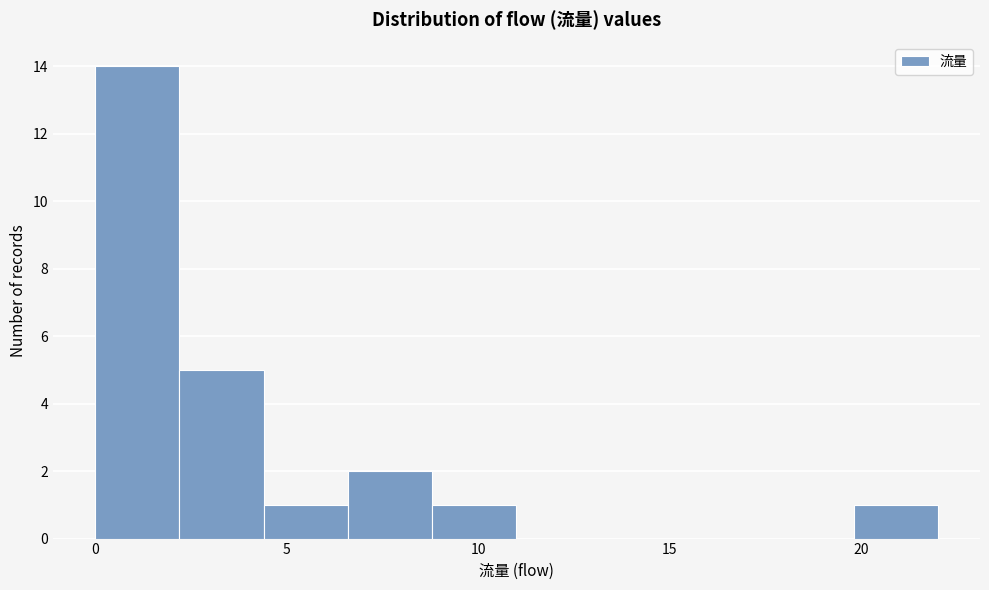

Reading left to right, transcribe this chart: for each bar, give the range it covers on the x-axis and its height. Neither the bar edges nor the heights are printed on the chart, so give them approximately, as read against the axes.

0.0 to 2.2: 14
2.2 to 4.4: 5
4.4 to 6.6: 1
6.6 to 8.8: 2
8.8 to 11.0: 1
11.0 to 13.2: 0
13.2 to 15.4: 0
15.4 to 17.6: 0
17.6 to 19.8: 0
19.8 to 22.0: 1